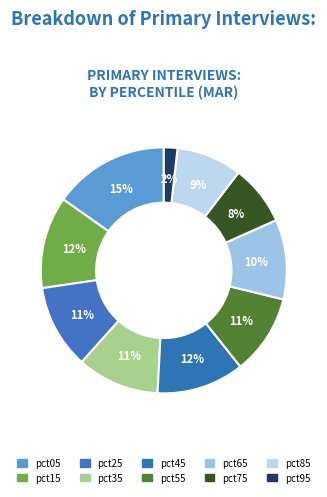

How many segments does this pie chart have?

10